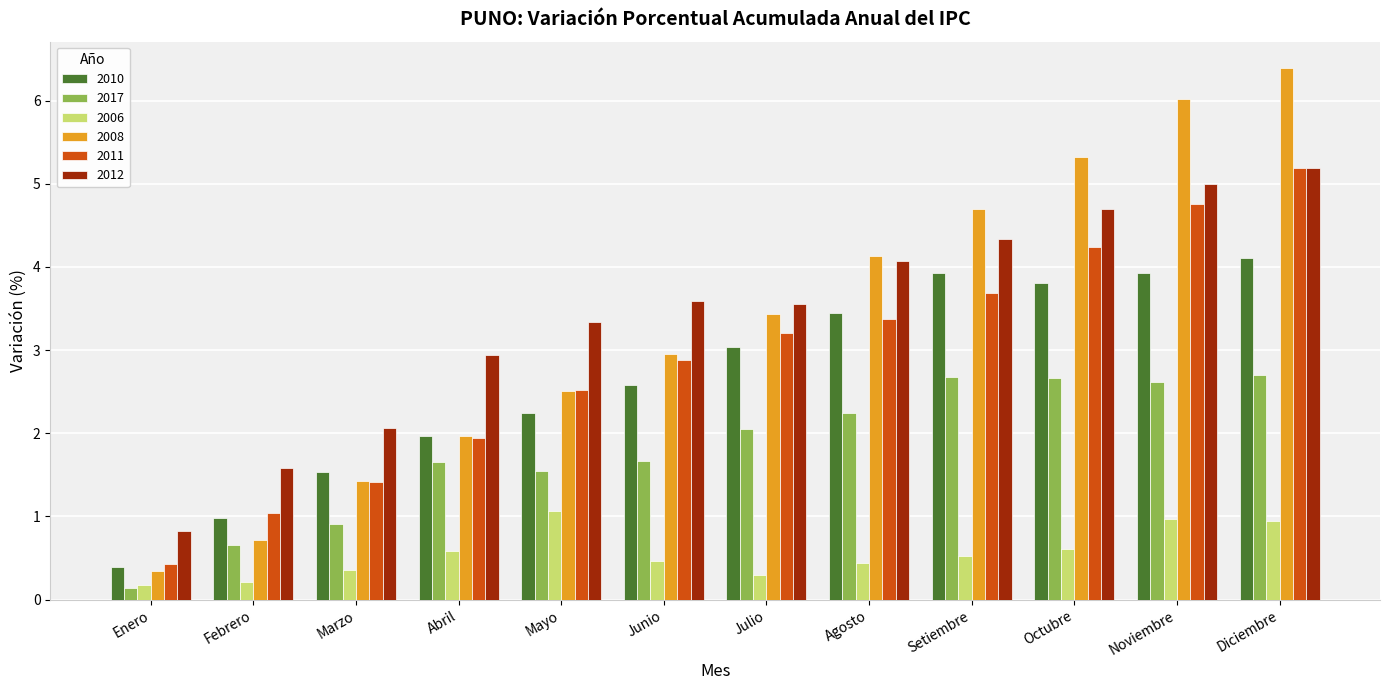

Which series has the largest total across all categories?

2012